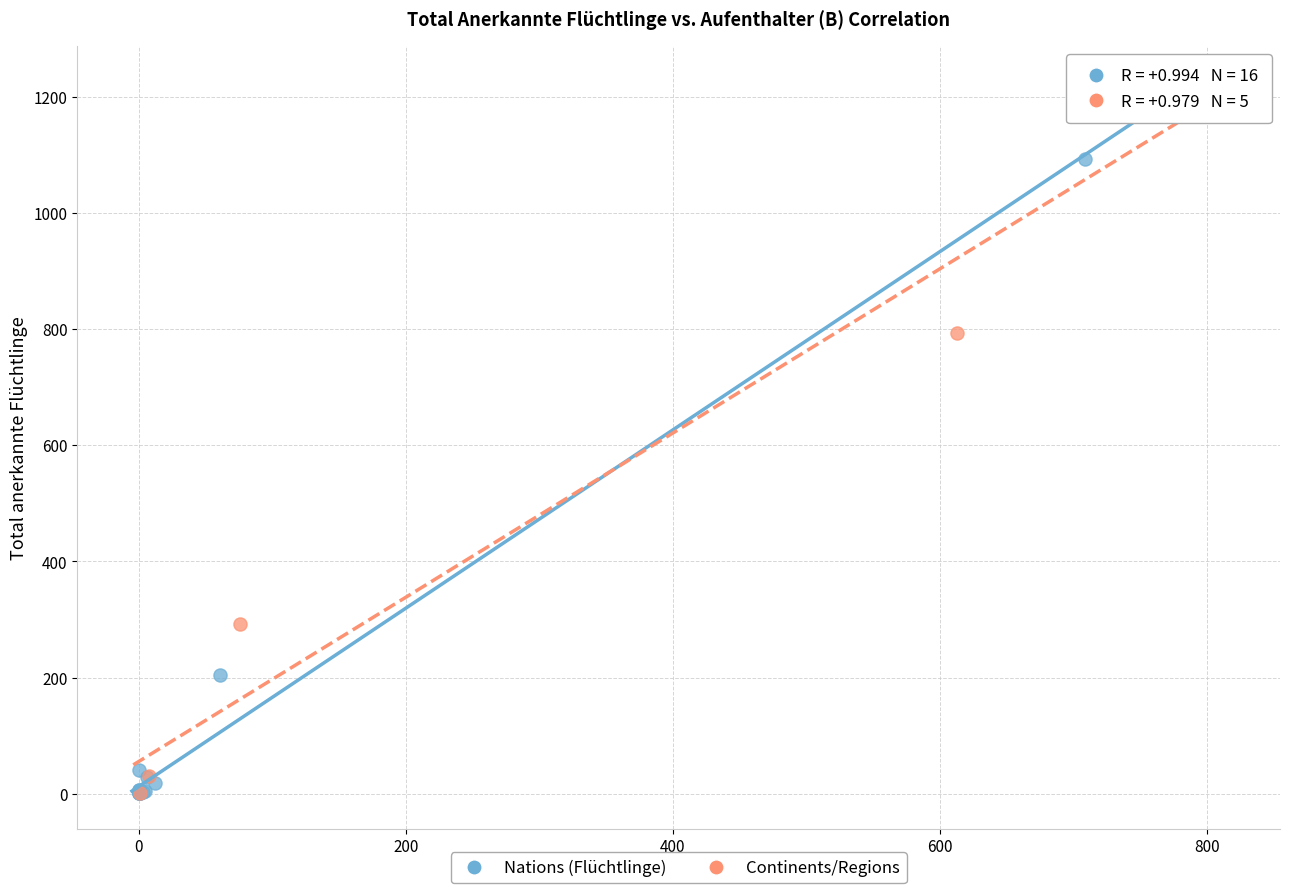

Which series has the largest Y range (max minus min)?

Continents/Regions